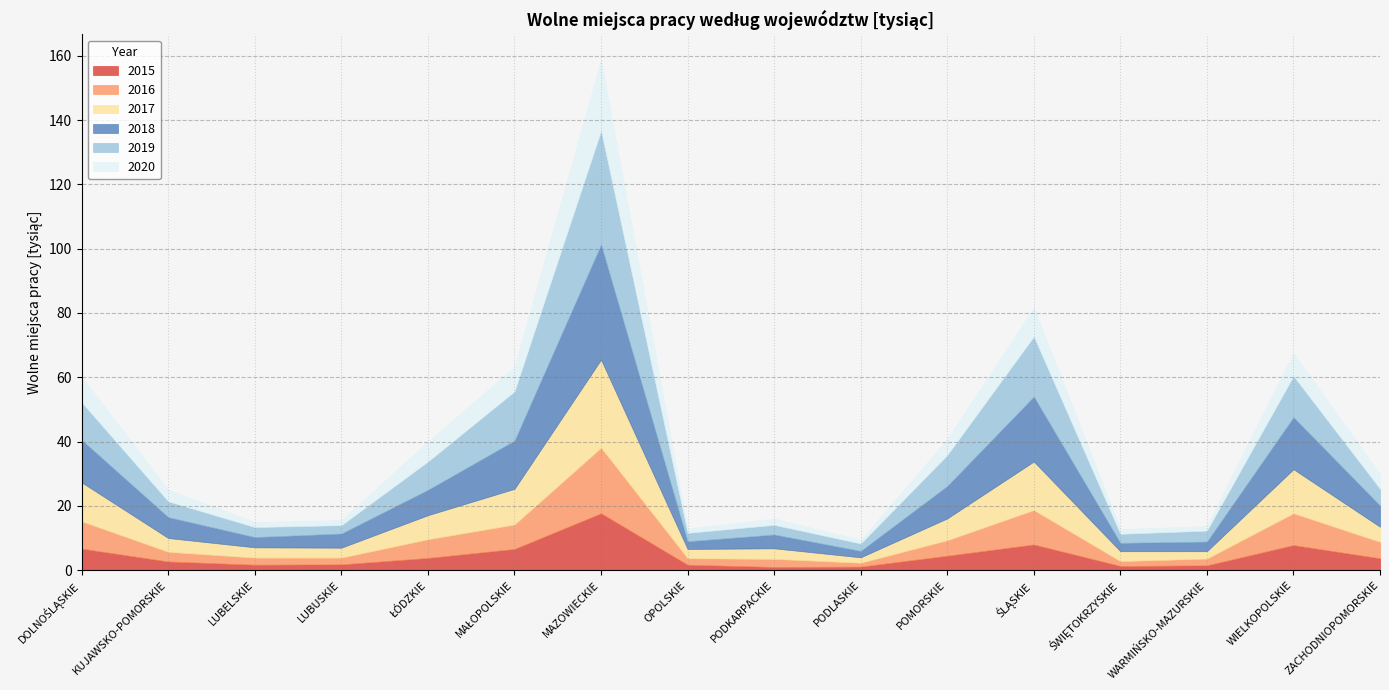

What is the sum of all 2017 values?

122.3